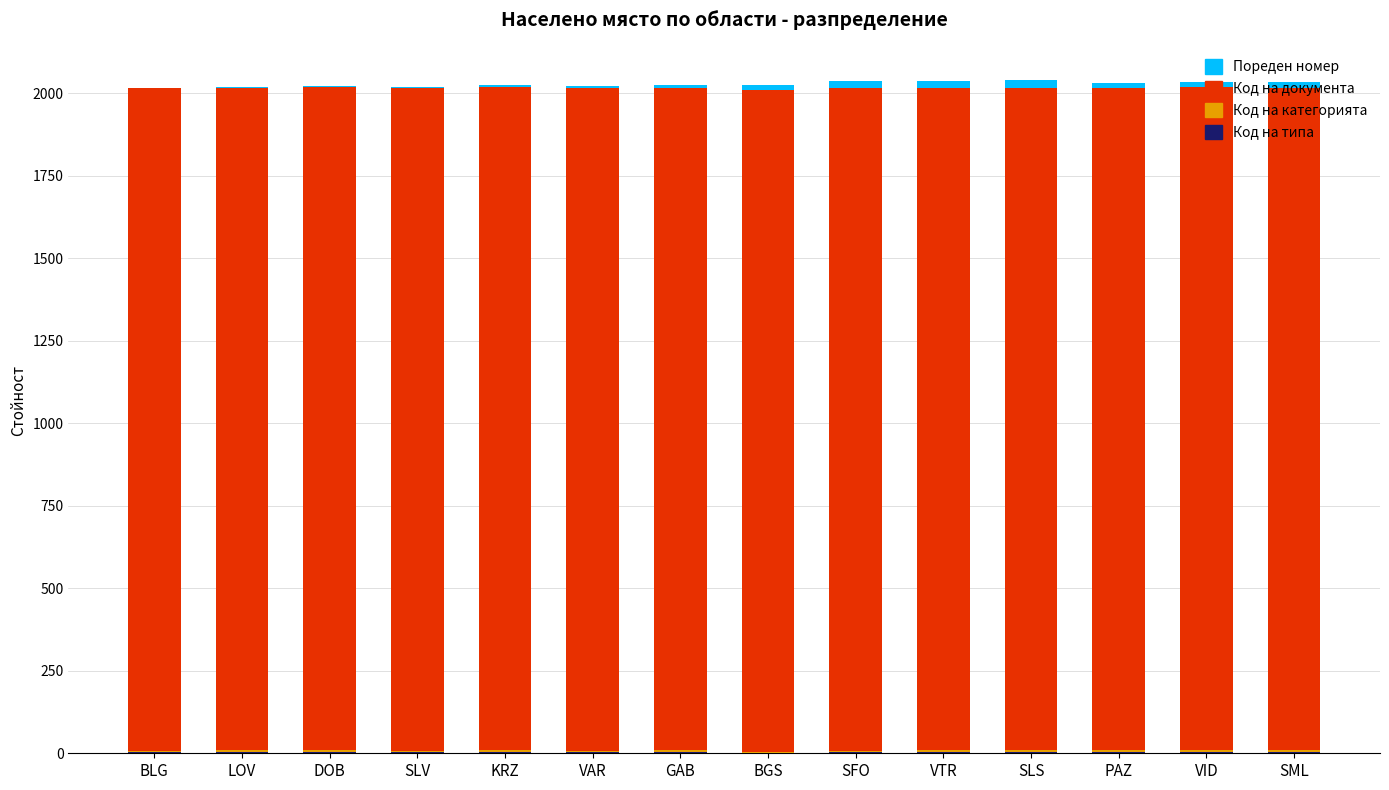

How many series are shown in this chart?

4